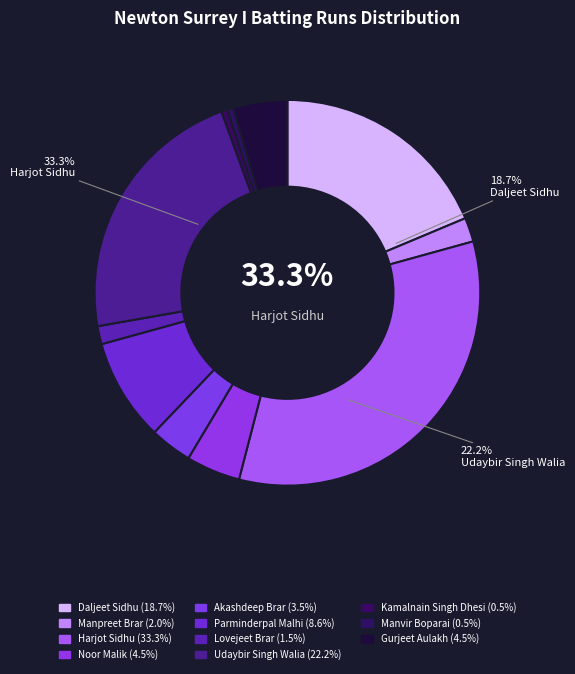

Does any single category account for the majority?

No